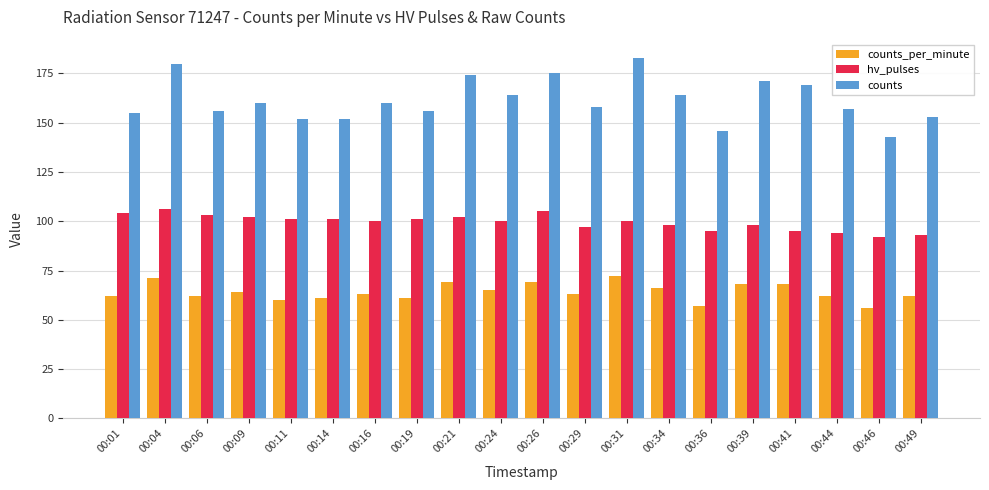

What is the average value of the hv_pulses series?

99